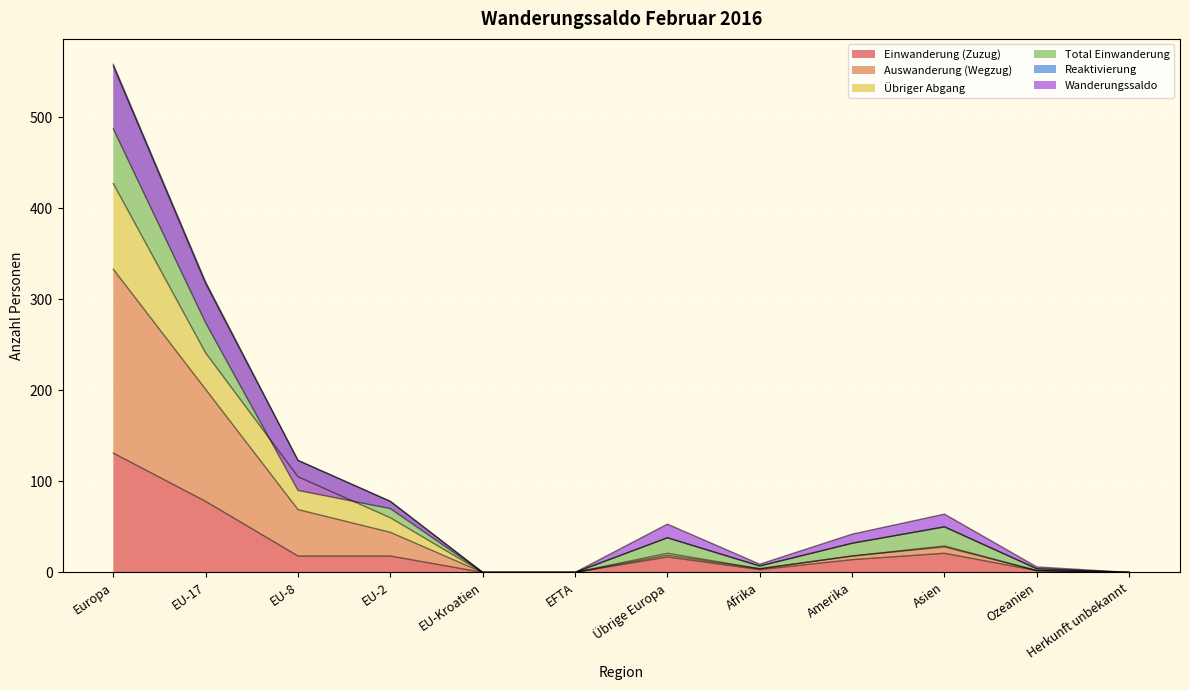

What is the label of the 3rd point from the right?

Asien